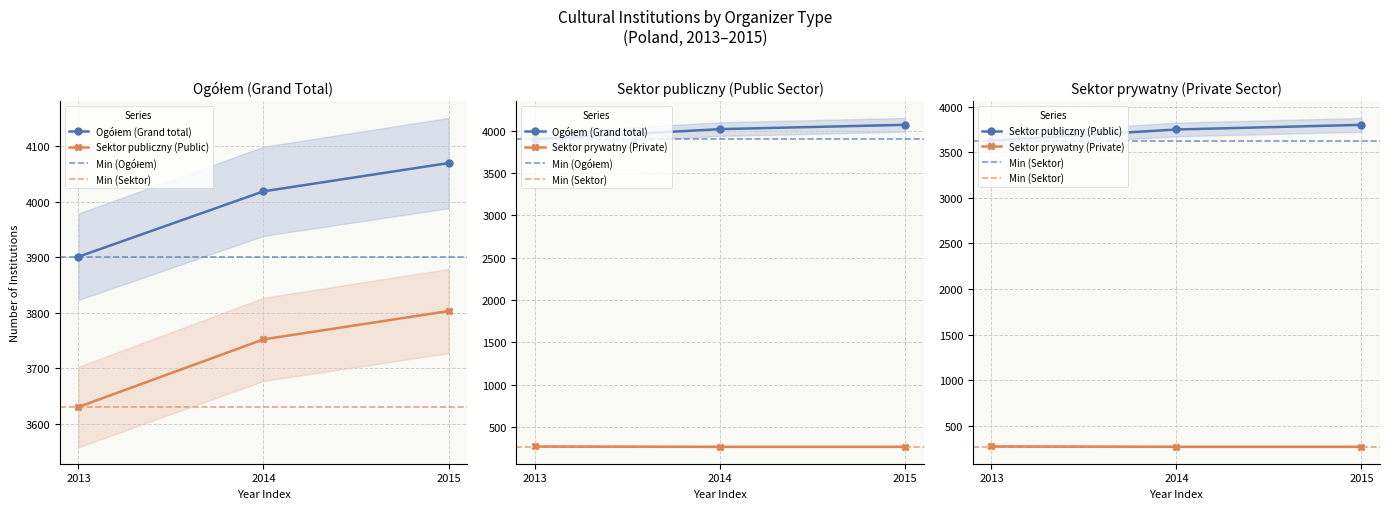

Reading left to right, extract all data points from this chart.

Ogółem (Grand total): 2013=3901	2014=4019	2015=4070
Sektor publiczny (Public): 2013=3630	2014=3752	2015=3803
Sektor prywatny (Private): 2013=271	2014=267	2015=267